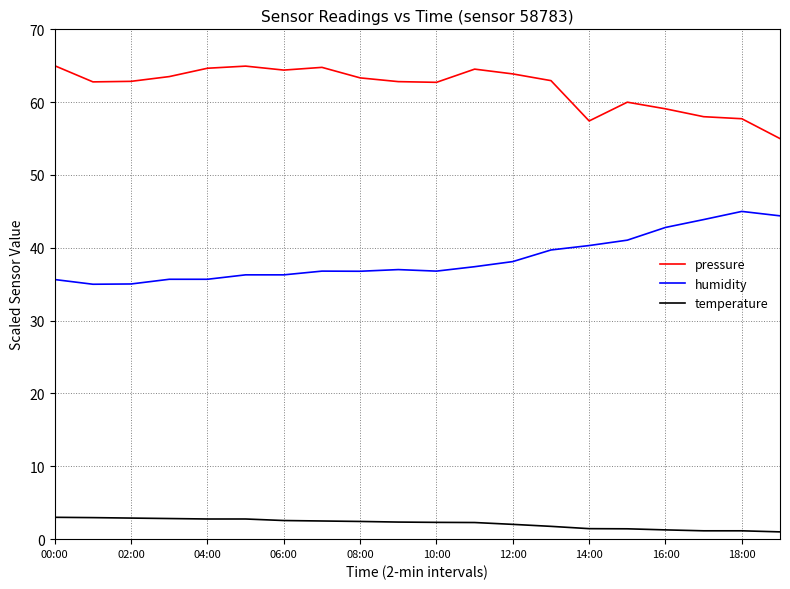

True or false: temperature and pressure intersect in this chart.

False